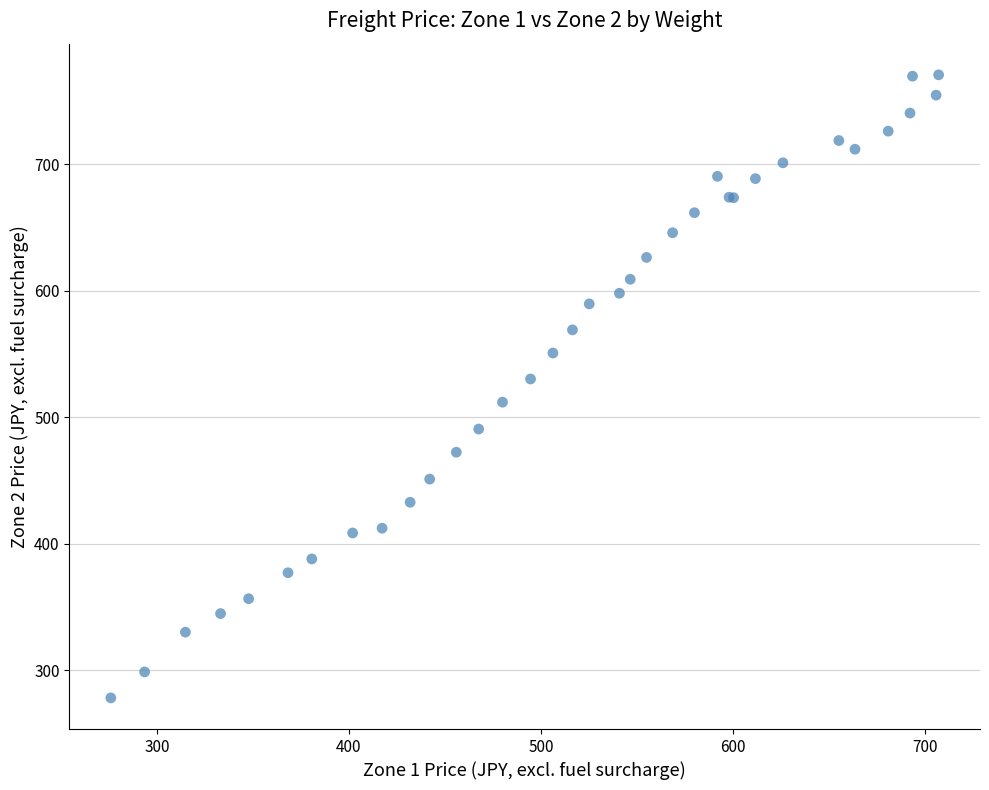

What Y value in the scatter plot is closest to 524?

530.3